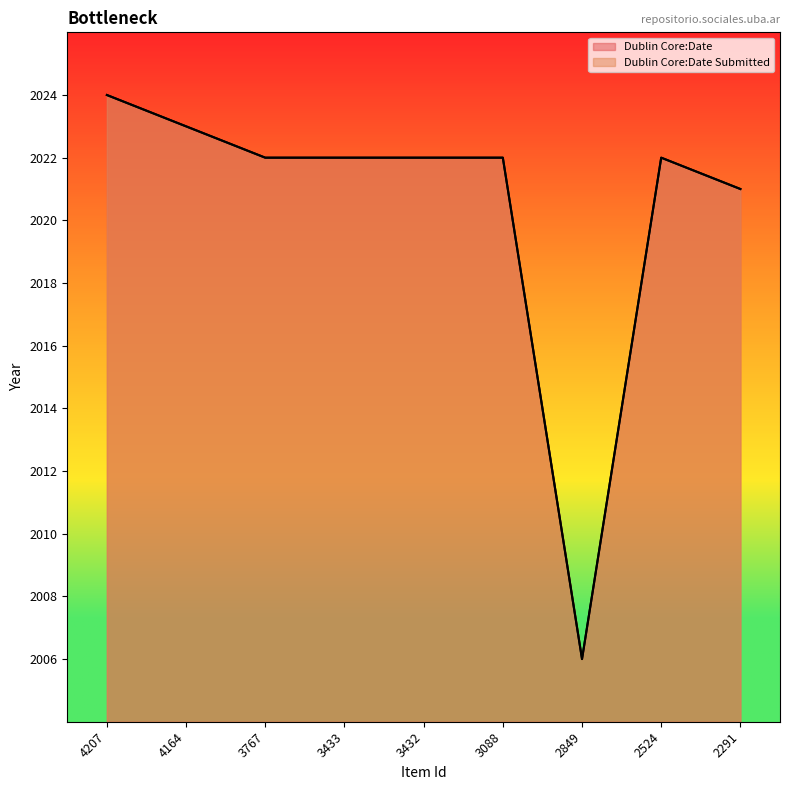

Does the chart display data point markers on the line(s)?

No